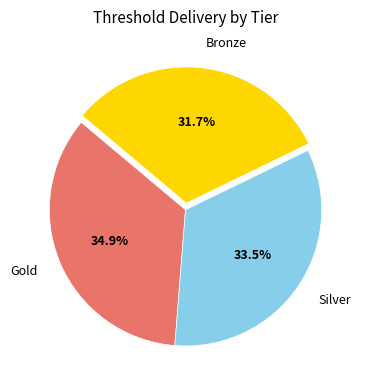

Which slice is the smallest?

Bronze